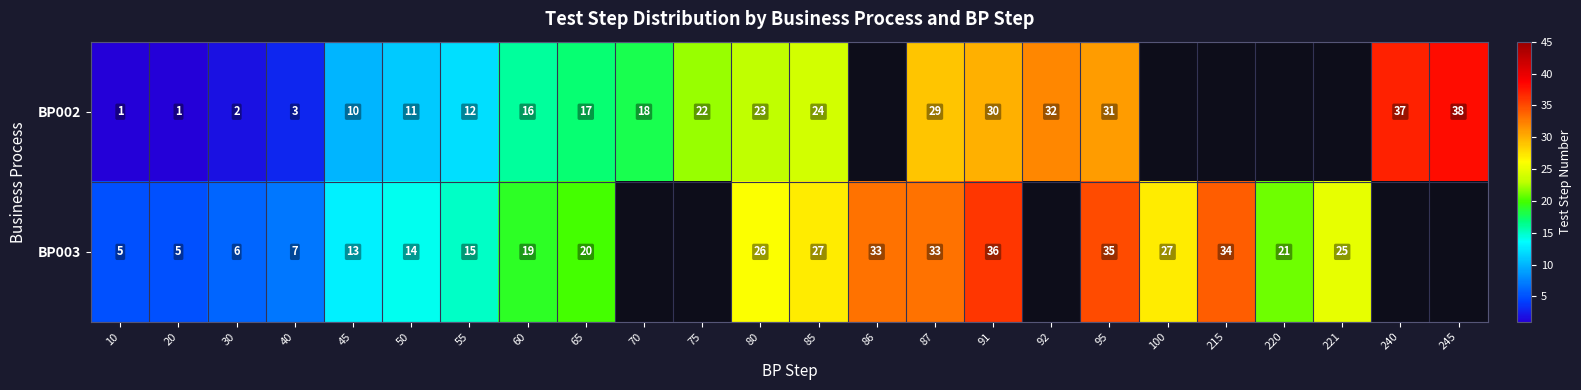

True or false: BP003 has a value of 45.6 at 87.

False